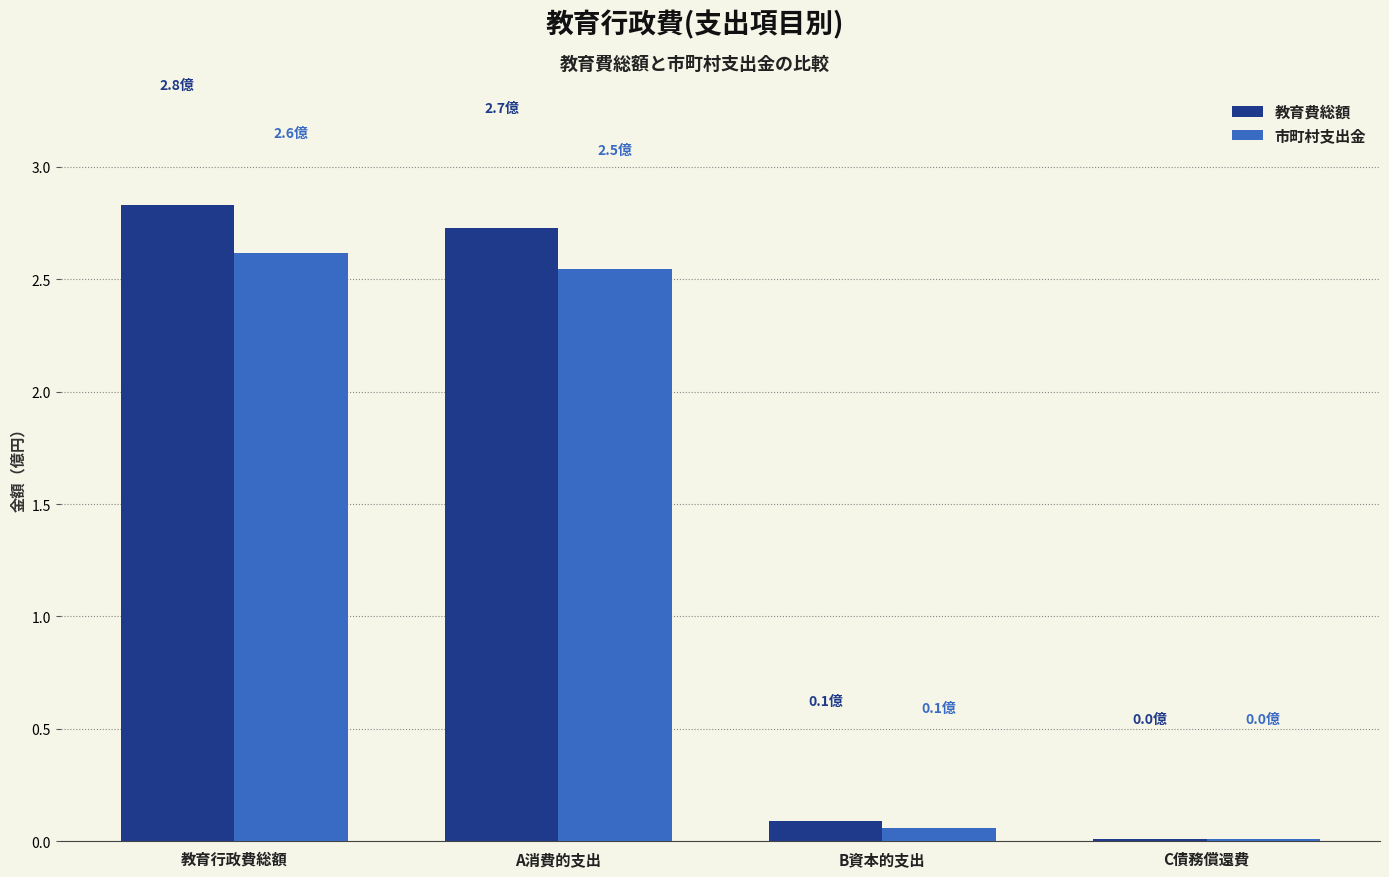

What is the average value of the 教育費総額 series?

1.4